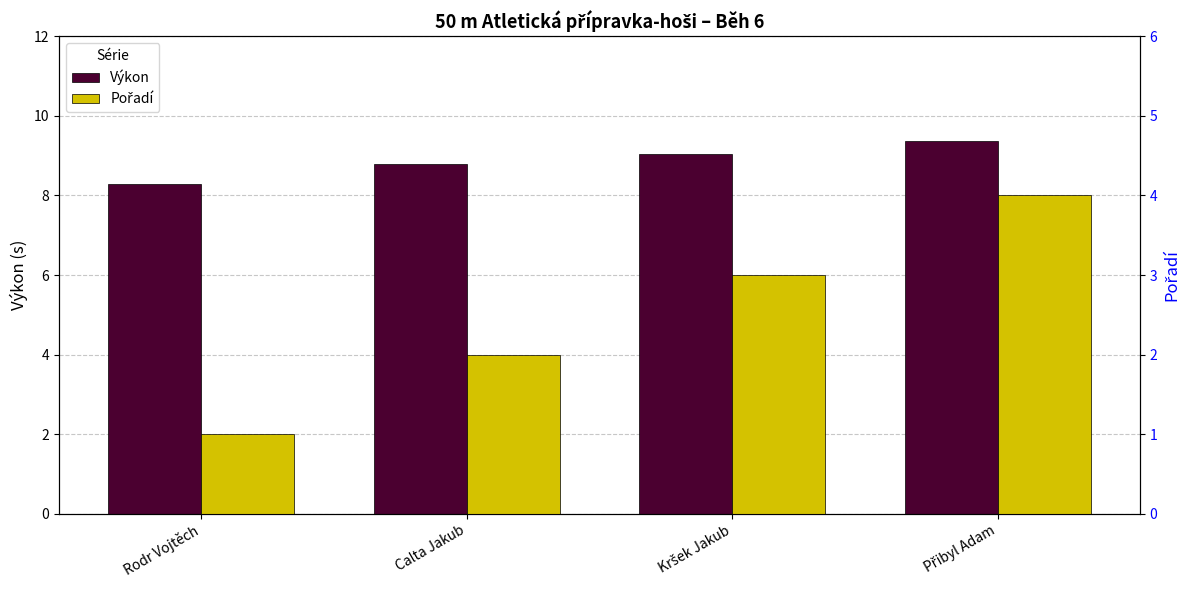

Which series changed the most between Calta Jakub and Kršek Jakub?

Pořadí